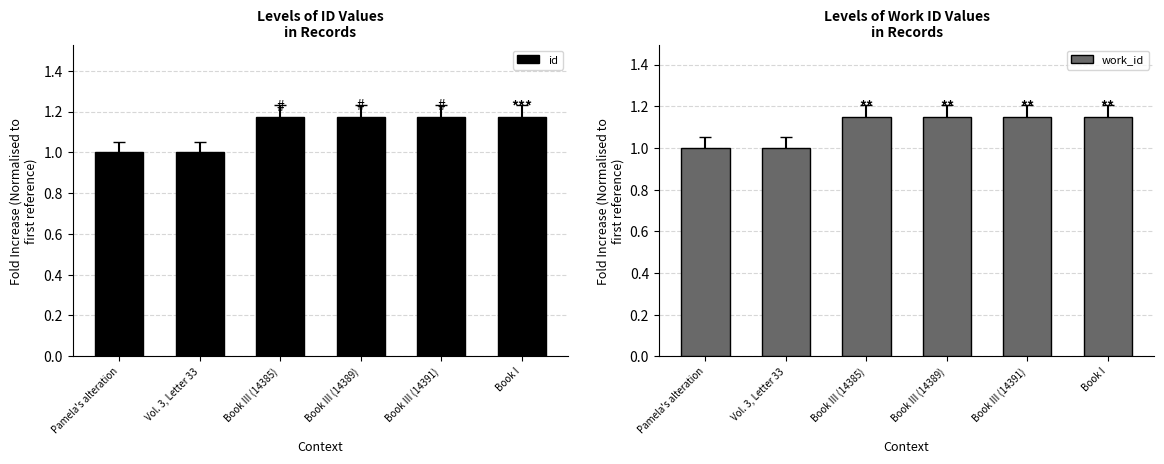

What is the total value across all series at Book III (14389)?

2.3